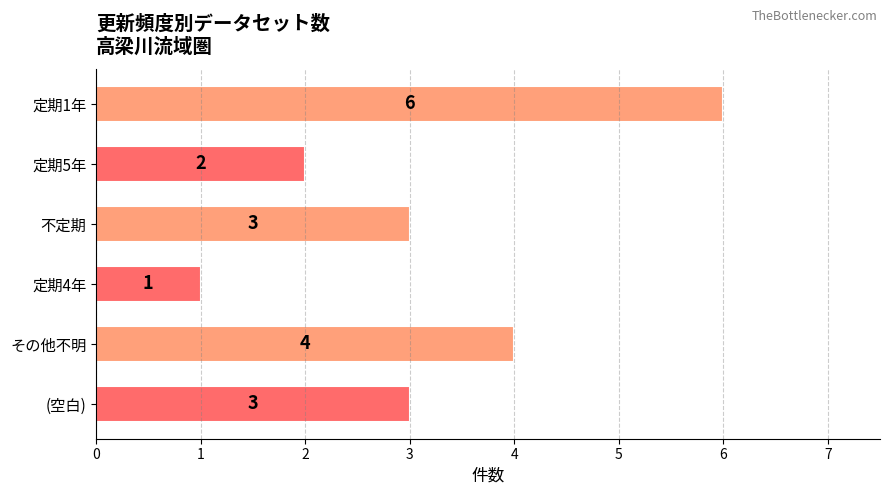

The chart shows a value of 3 at 不定期. True or false?

True